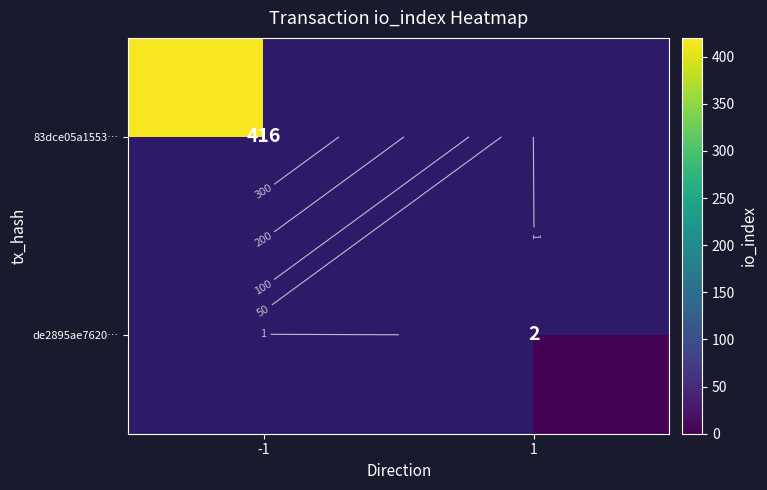

At -1, list the series in order from smallest to largest.

83dce05a1553…, de2895ae7620…